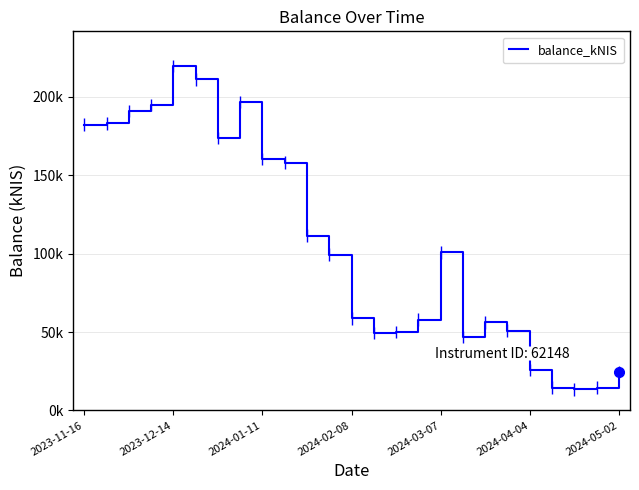

What is the average value?

105815.7